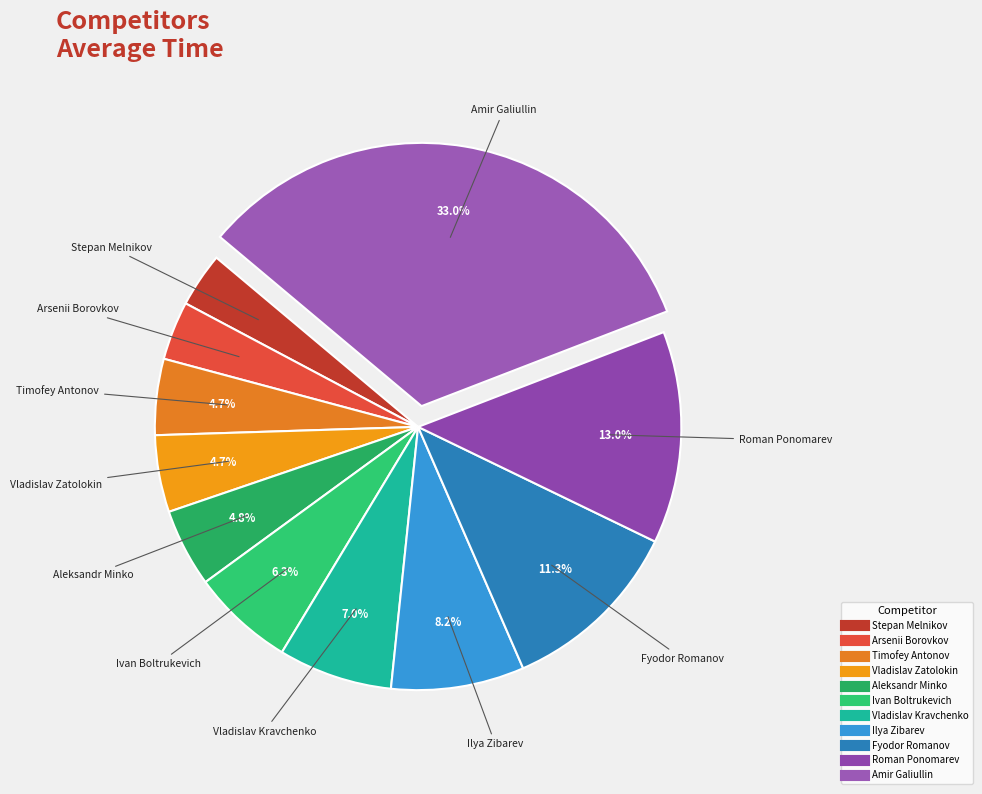

To the nearest percent, what is the combined percentage of Vladislav Zatolokin and Fyodor Romanov?

16%